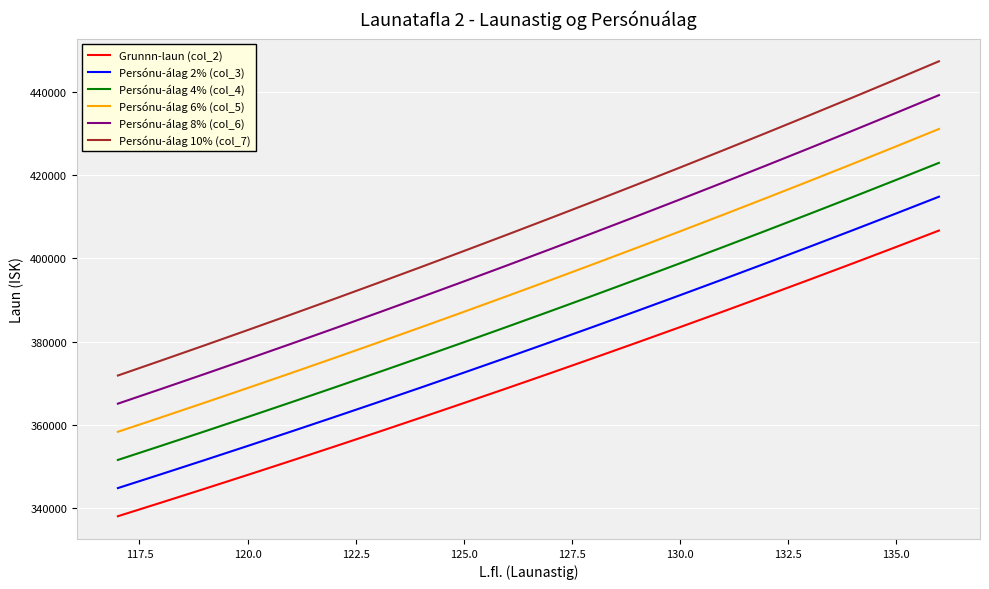

Which series has the largest range (max minus min)?

Persónu-álag 10% (col_7)